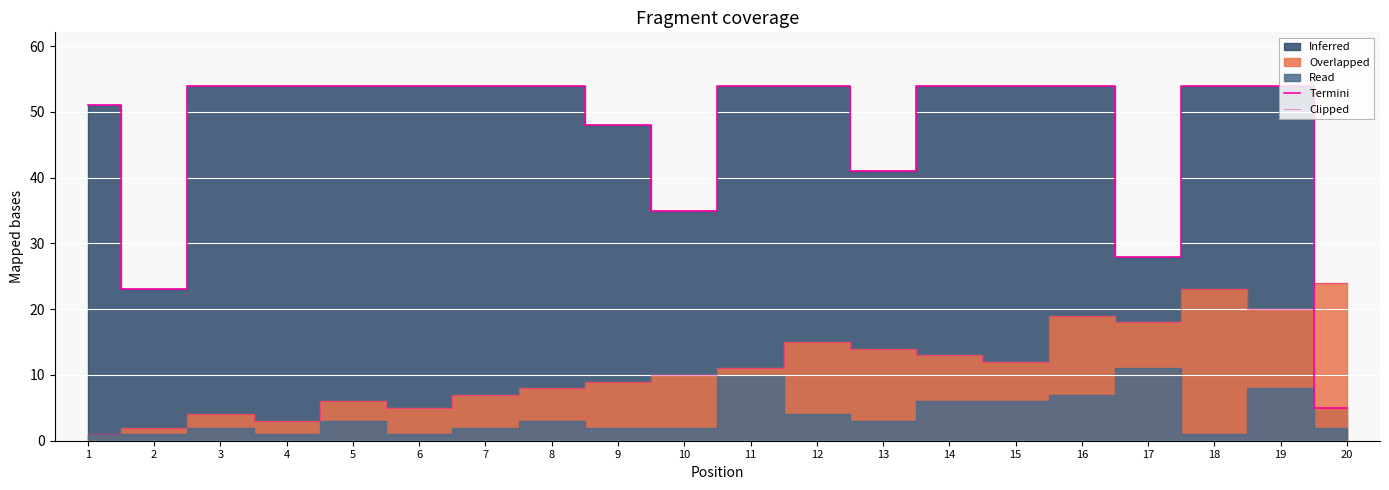

Is it true that the value at 1 is 51?

True